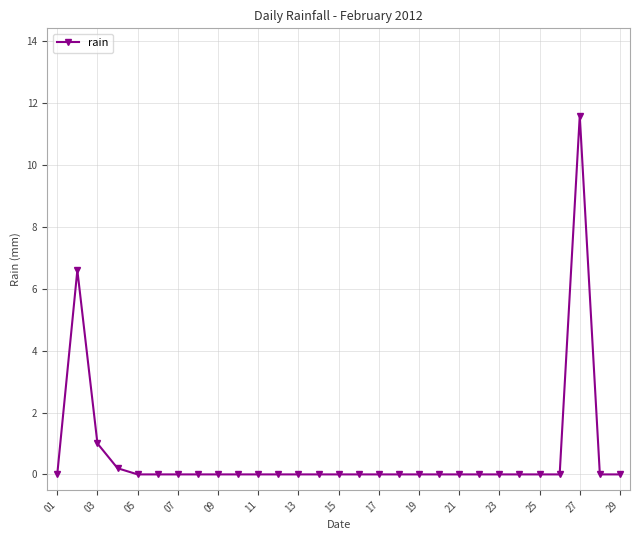

What is the greatest value displayed?

11.6